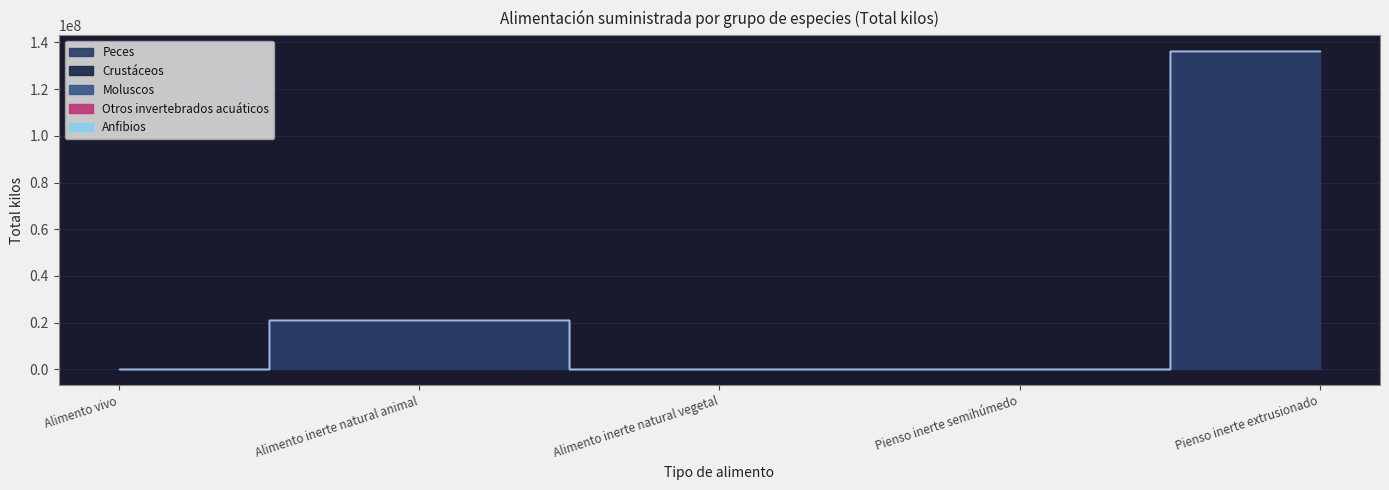

What value does the Moluscos series have at Alimento inerte natural animal?

3541.0